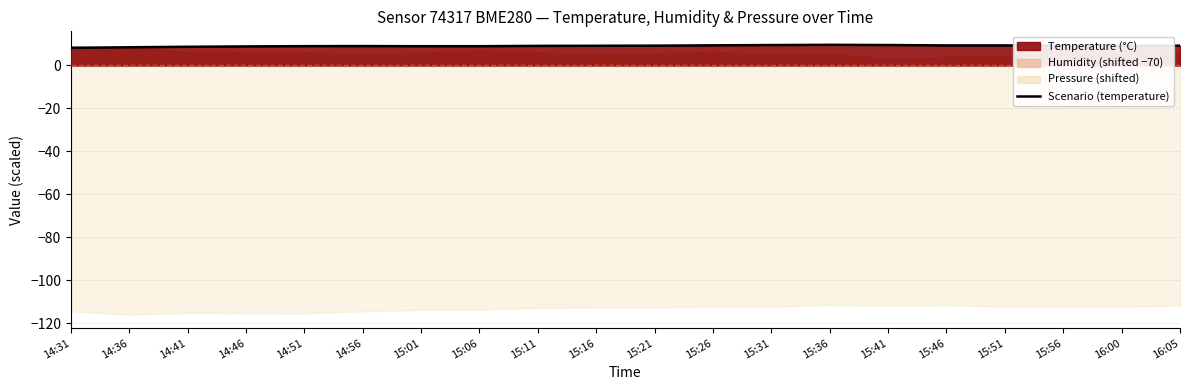

What is the maximum value shown in the chart?

9.6